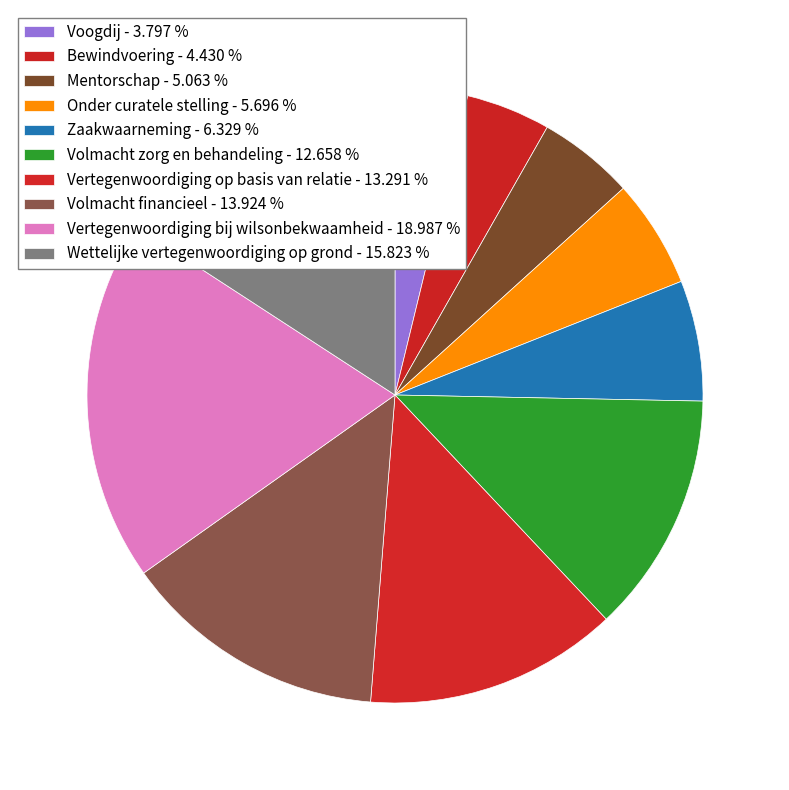

Rank the categories by value from lowest to highest.

Voogdij, Bewindvoering, Mentorschap, Onder curatele stelling, Zaakwaarneming, Volmacht zorg en behandeling, Vertegenwoordiging op basis van relatie, Volmacht financieel, Wettelijke vertegenwoordiging op grond, Vertegenwoordiging bij wilsonbekwaamheid